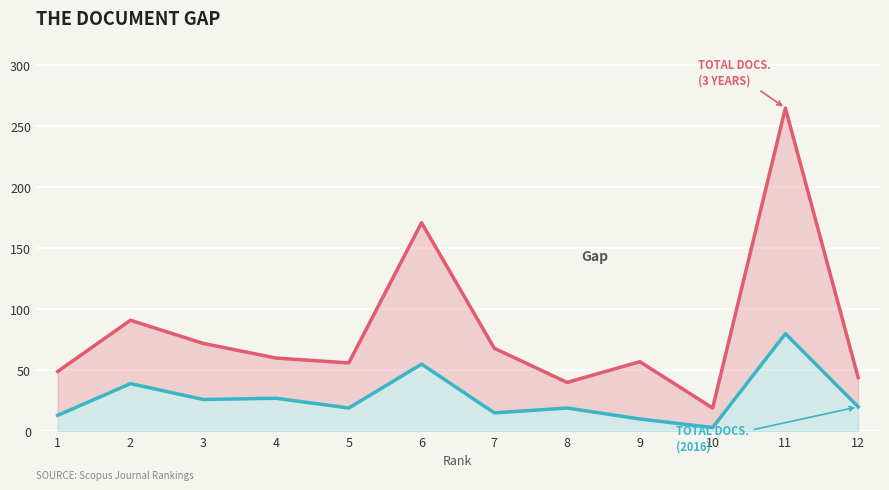

At which category does Total Docs. (3years) reach its first local peak?

2